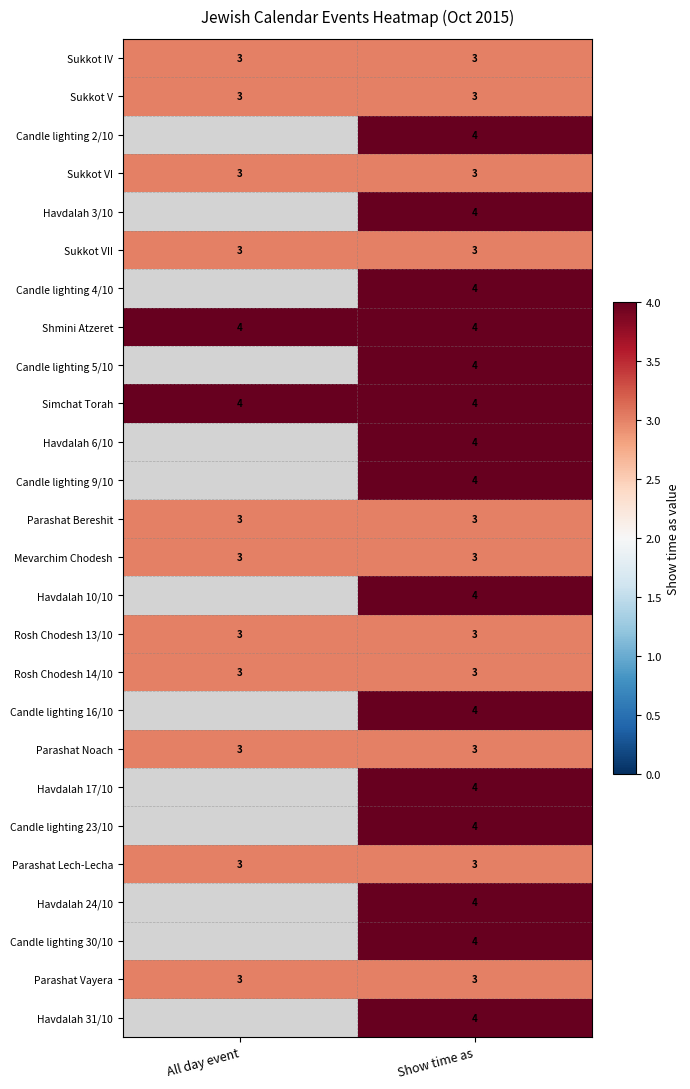

At which category is the sum across all series the highest?

Show time as